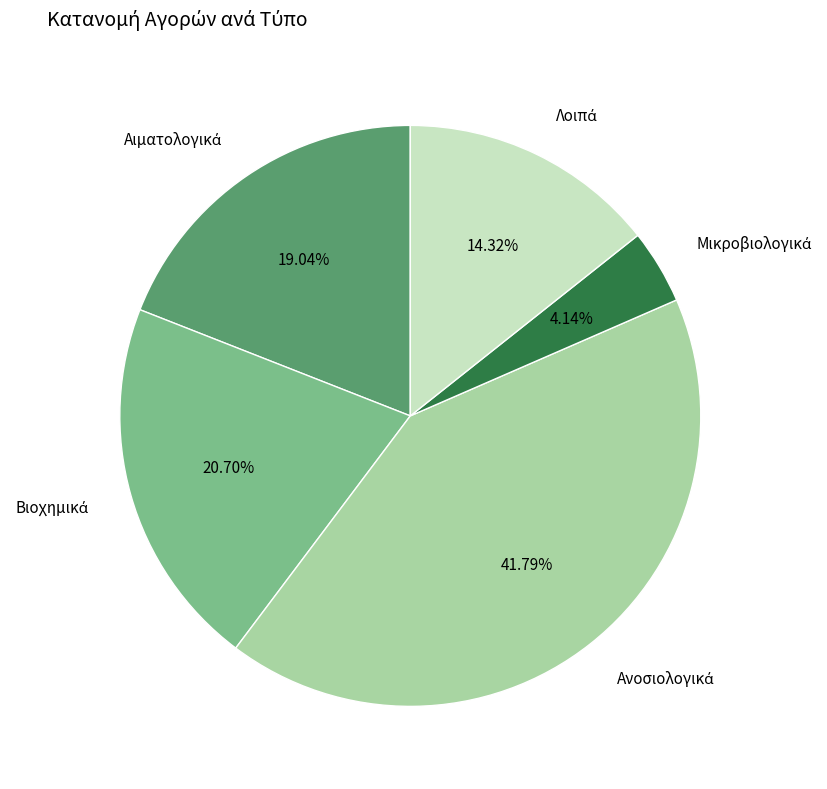

Is there any slice that represents more than half of the pie?

No